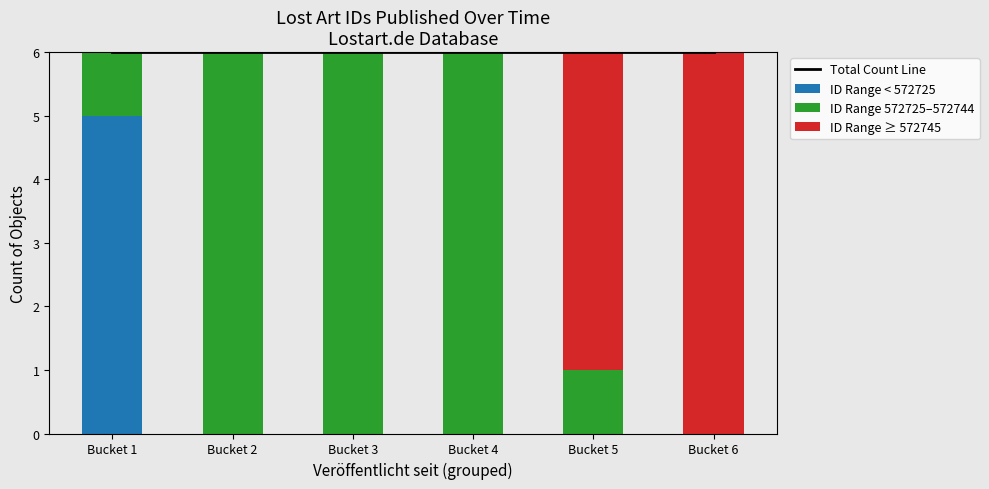

Reading left to right, what are all the values shown in this chart?

Total Count Line: Bucket 1=6	Bucket 2=6	Bucket 3=6	Bucket 4=6	Bucket 5=6	Bucket 6=6
ID Range < 572725: Bucket 1=5	Bucket 2=0	Bucket 3=0	Bucket 4=0	Bucket 5=0	Bucket 6=0
ID Range 572725–572744: Bucket 1=1	Bucket 2=6	Bucket 3=6	Bucket 4=6	Bucket 5=1	Bucket 6=0
ID Range ≥ 572745: Bucket 1=0	Bucket 2=0	Bucket 3=0	Bucket 4=0	Bucket 5=5	Bucket 6=6